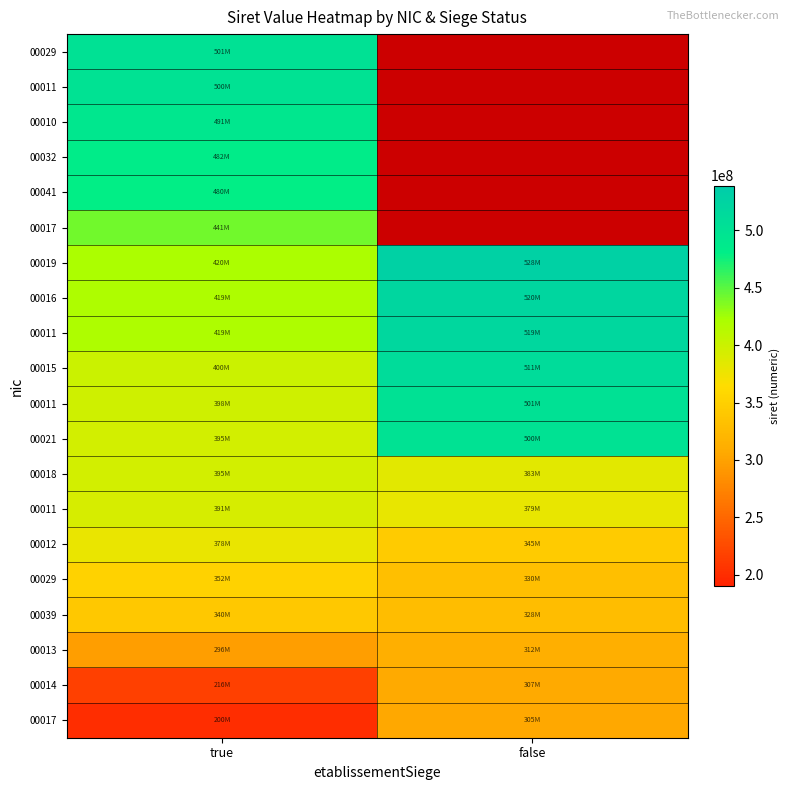

At which category is the sum across all series the highest?

true